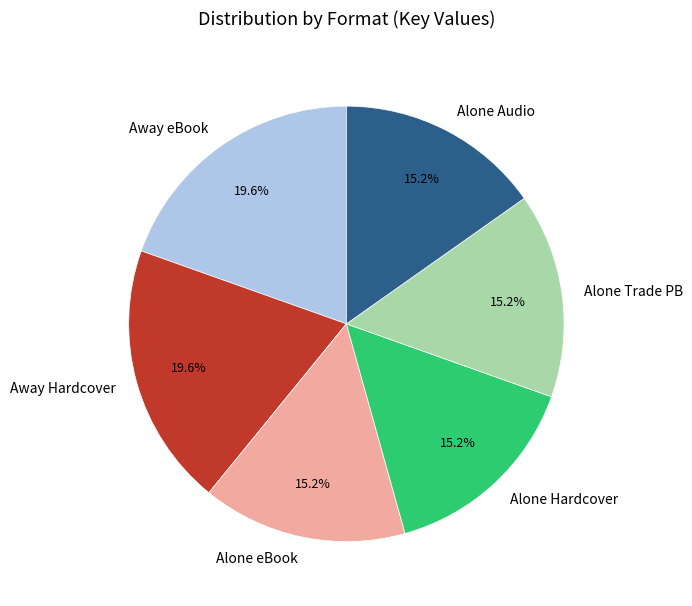

Does any single category account for the majority?

No